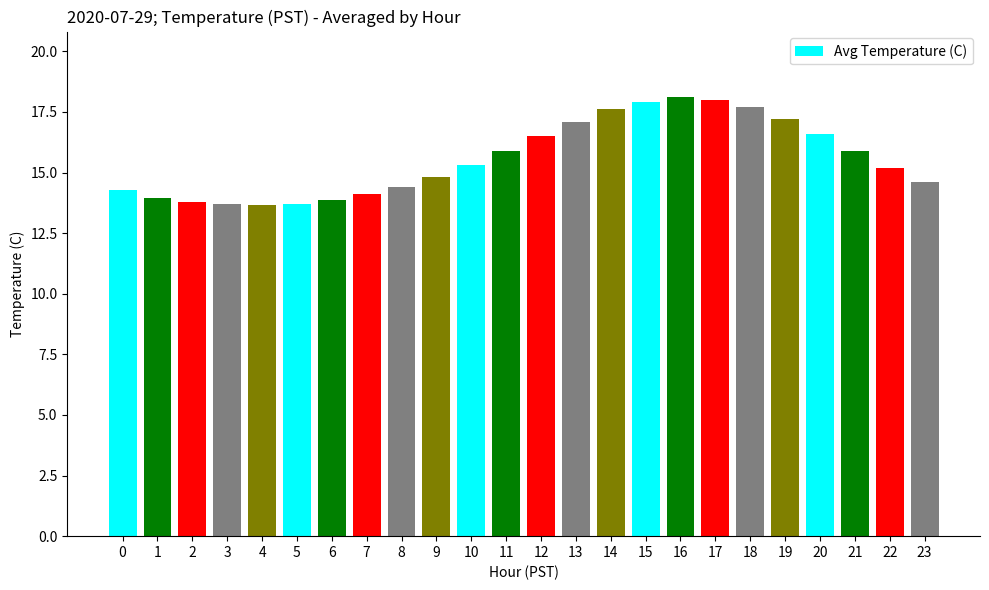

Count the number of data series in this chart.

1